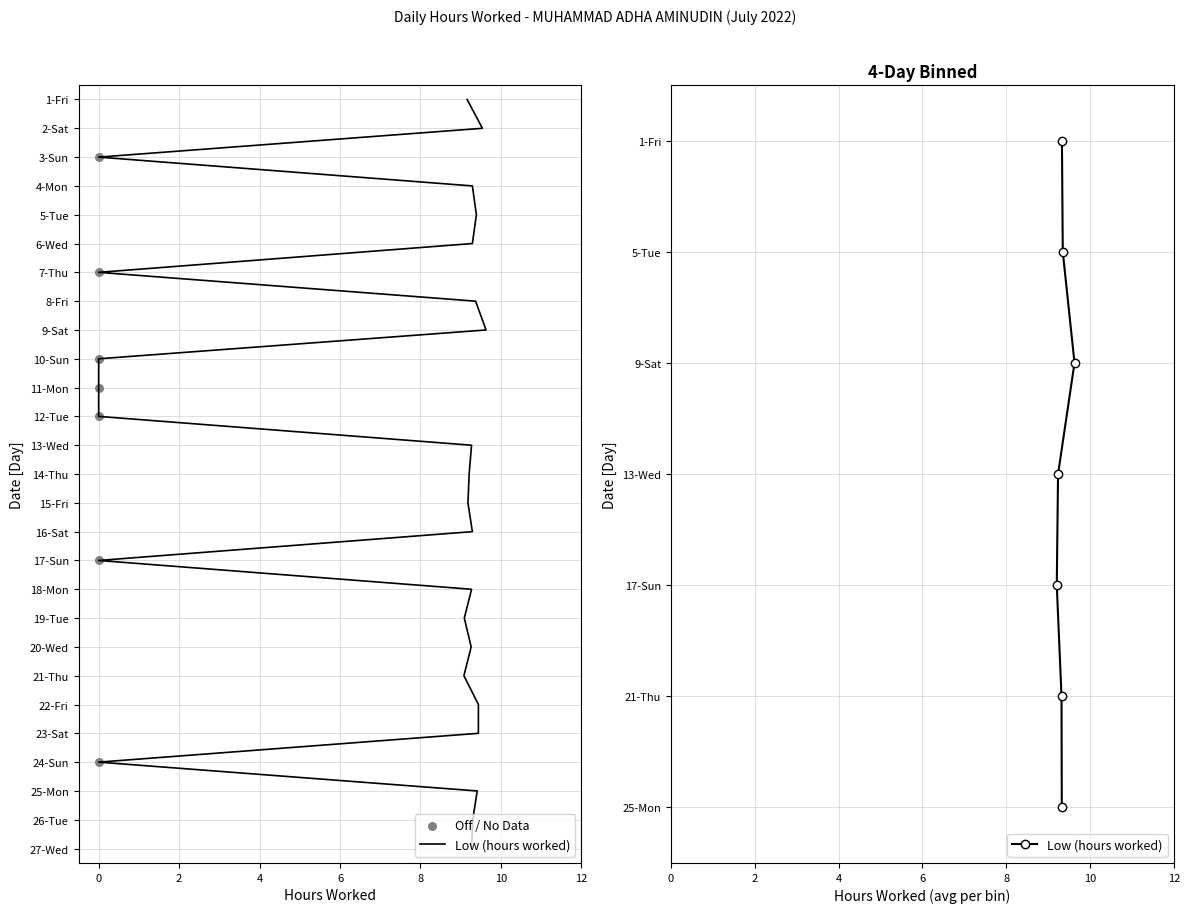

What are all the series names shown in the legend?

Low (hours worked), Off / No Data